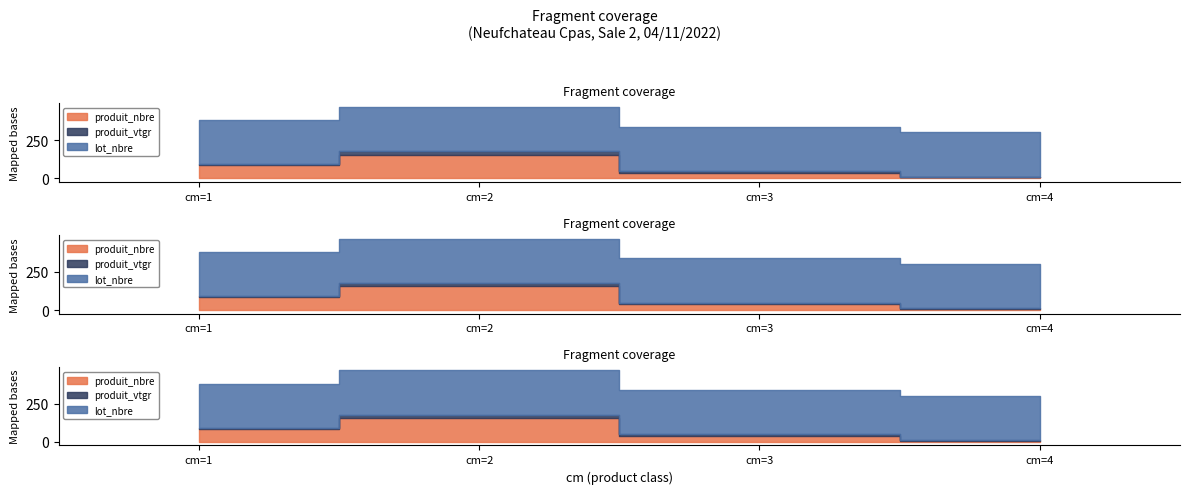

Which series has the largest total across all categories?

lot_nbre